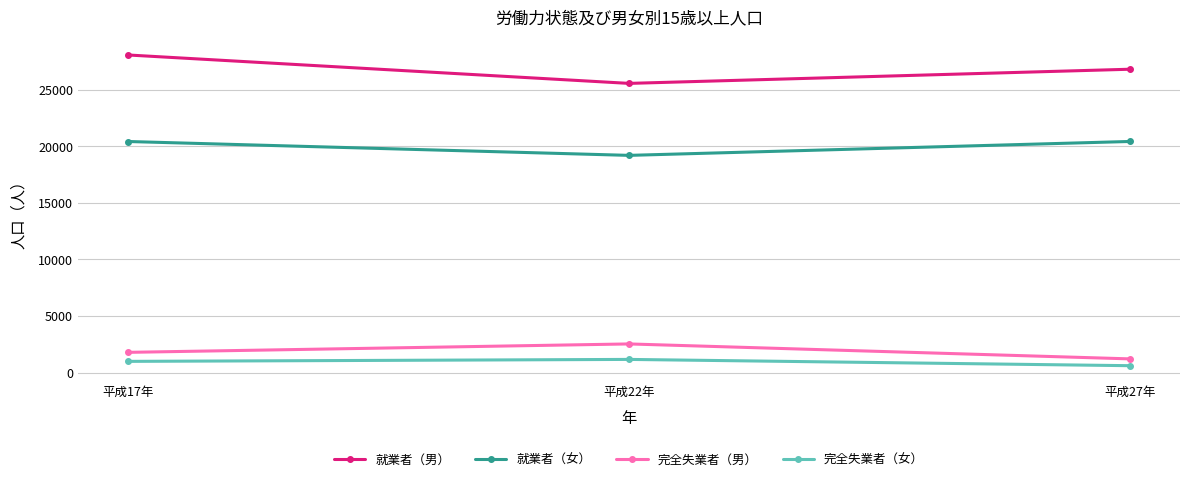

Where does the 就業者（男） series first go above 26812?

平成17年